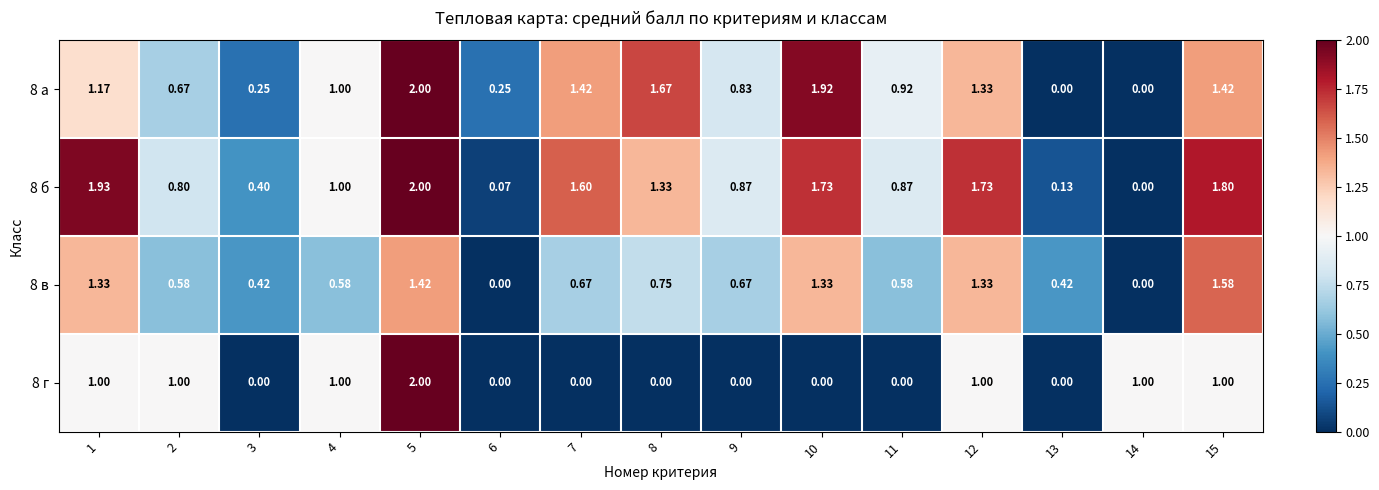

Rank the series by their average value, from lowest to highest.

8 г, 8 в, 8 а, 8 б